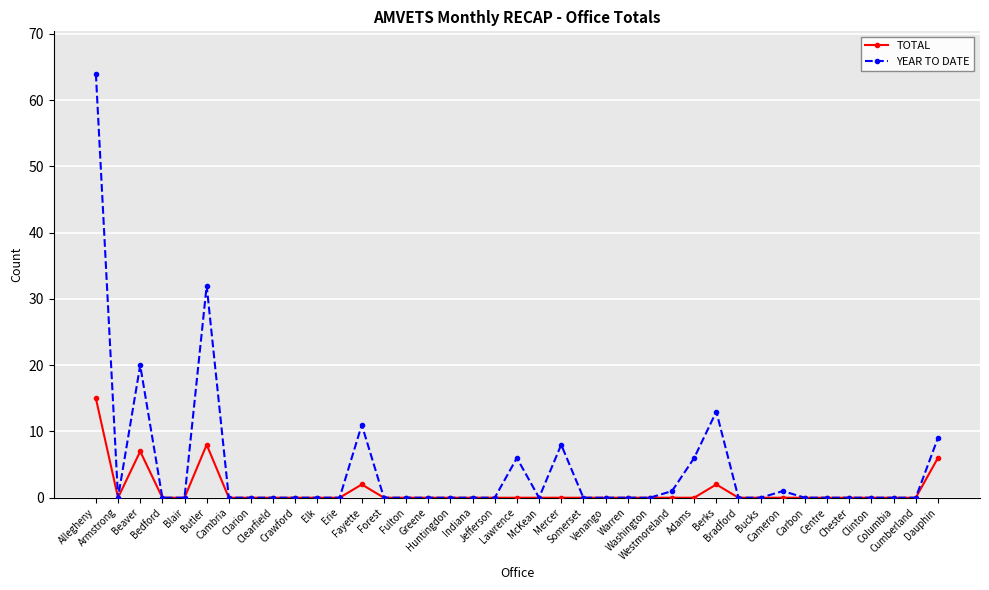

List the series in order of their peak value, lowest first.

TOTAL, YEAR TO DATE